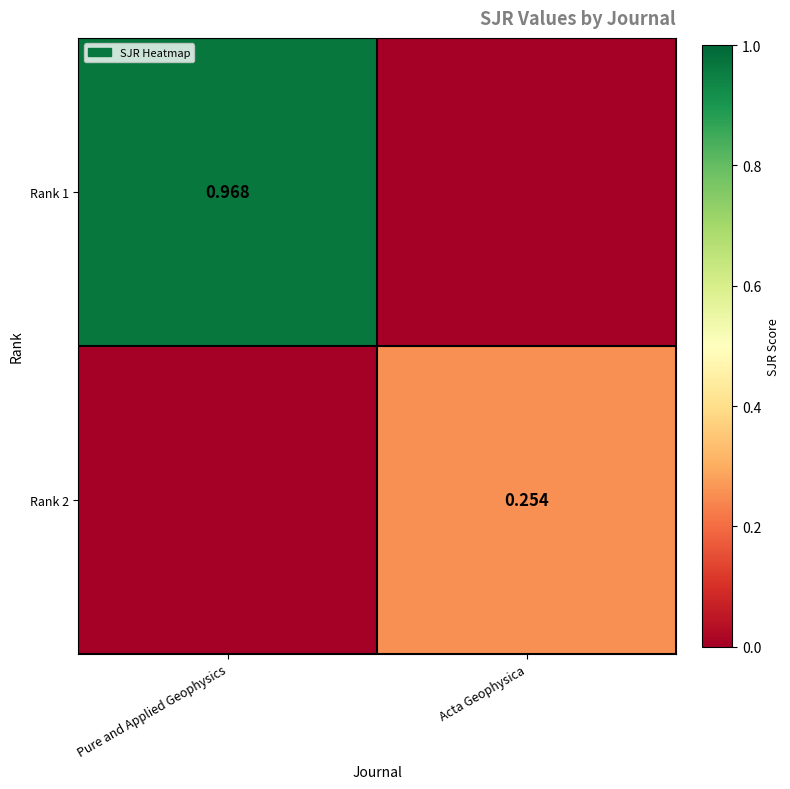

True or false: Rank 2 has a value of 0.4 at Acta Geophysica.

False